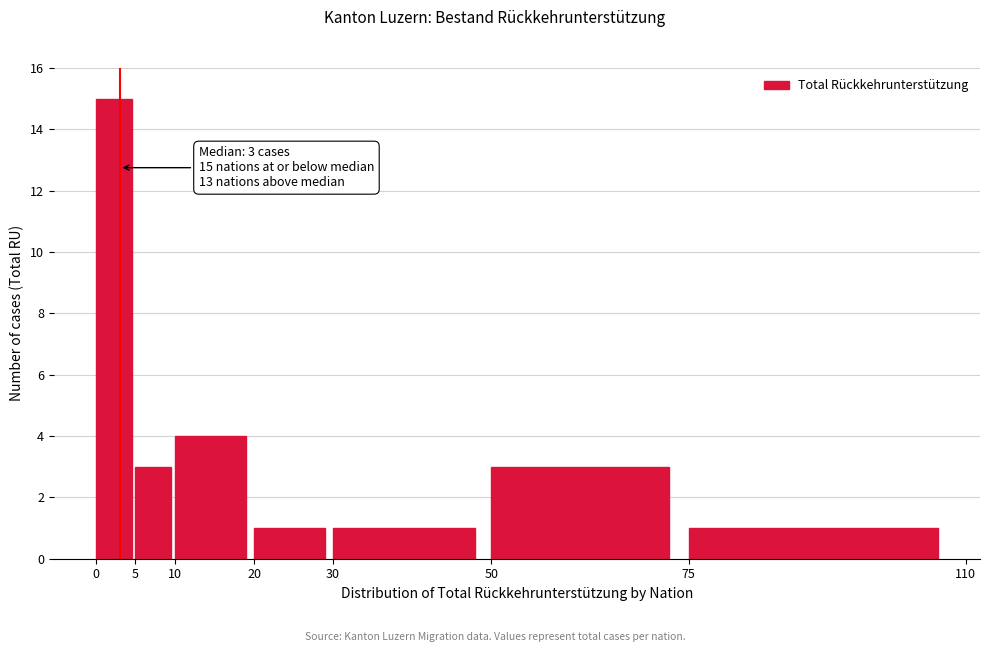

Over which range of the x-axis is the bar tallest?

0 to 5